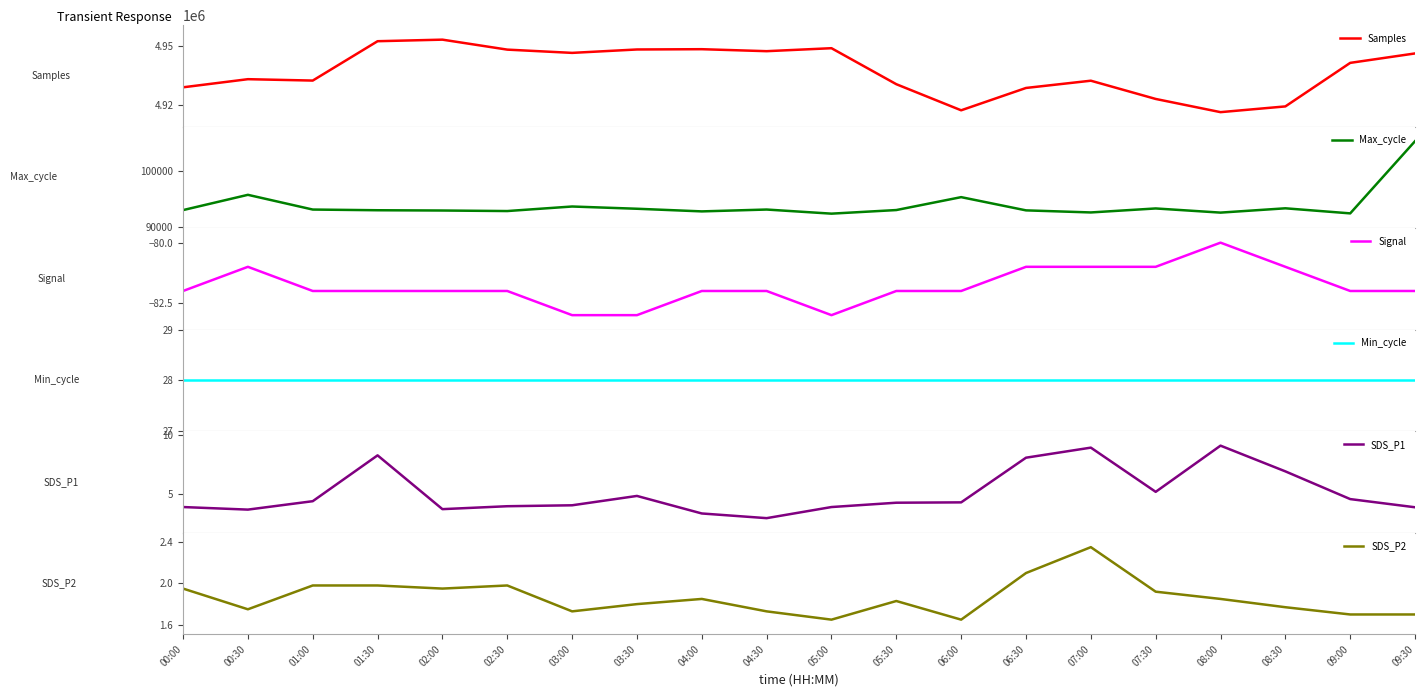

Which category has the highest value in the SDS_P2 series?

07:00